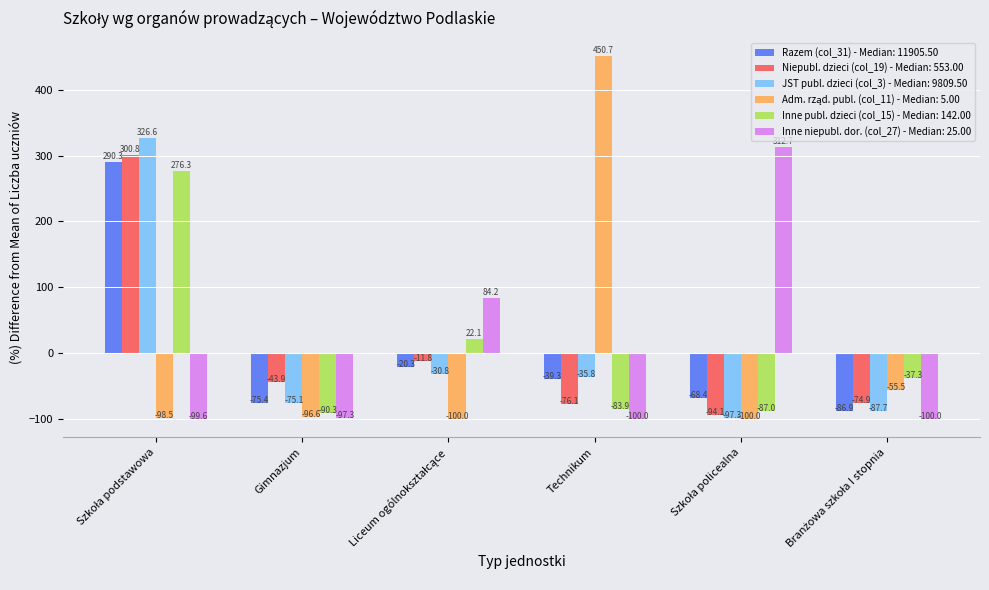

How many groups of bars are there?

6